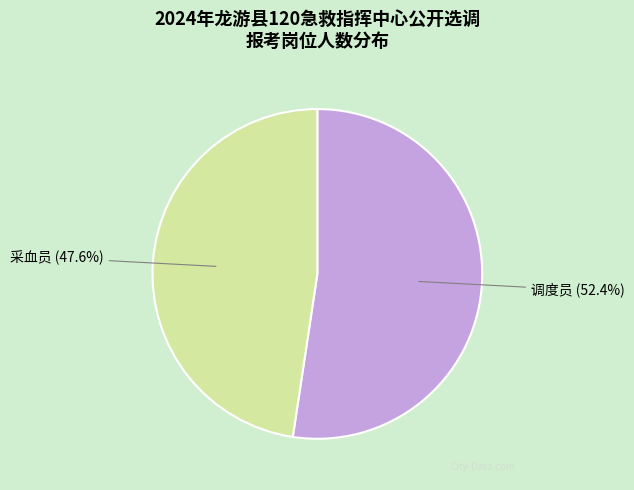

How many slices are in this pie chart?

2